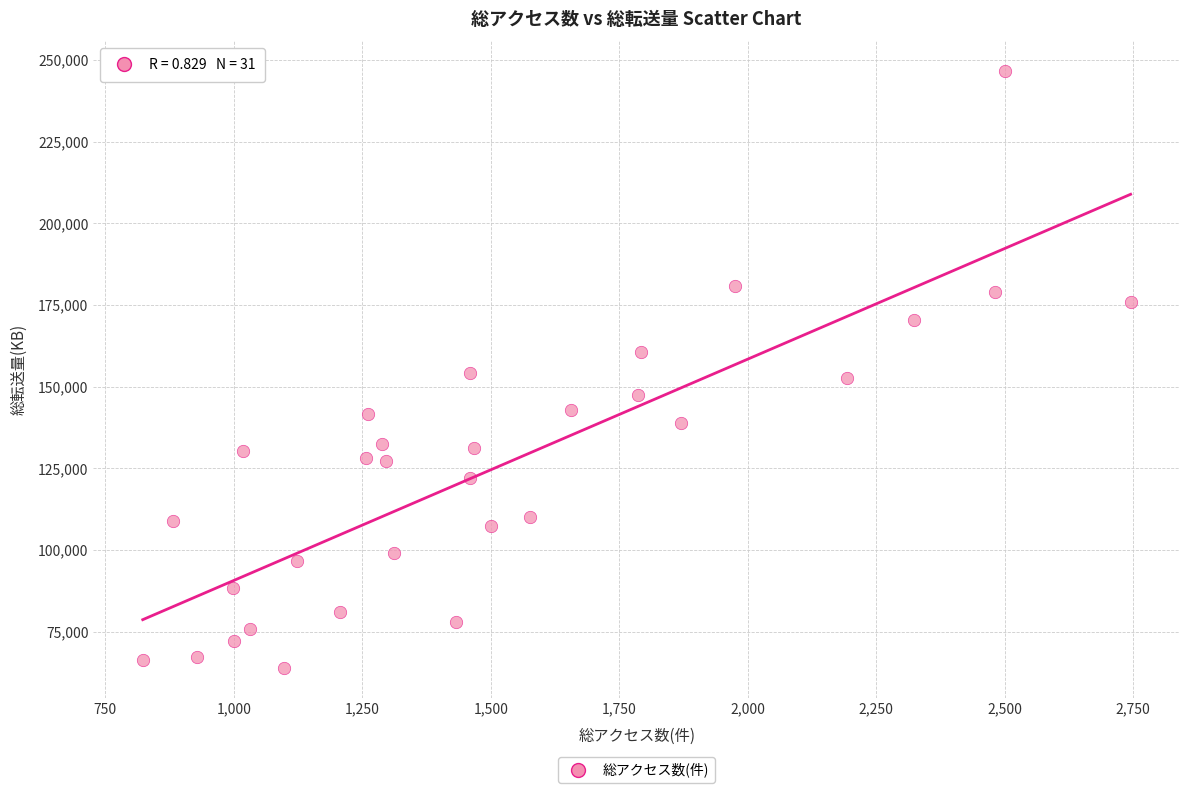

What is the range of X values (max minus min)?

1922